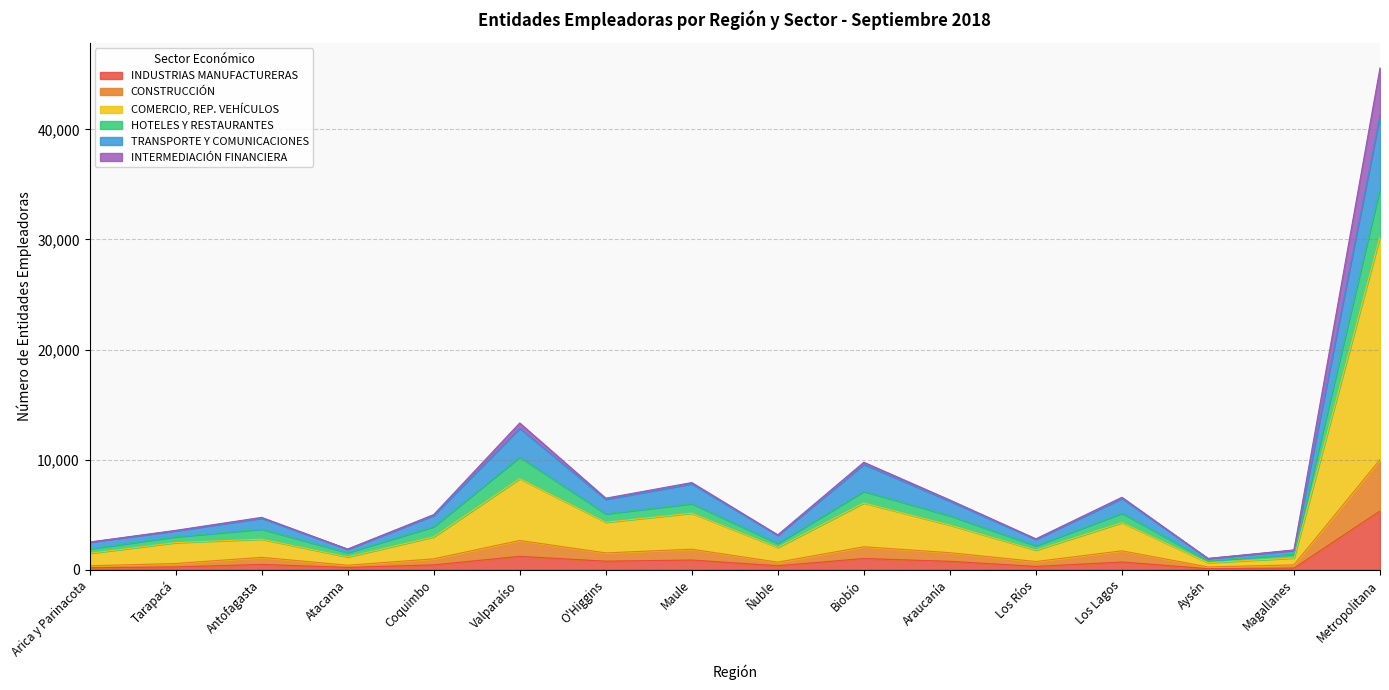

At which category is the sum across all series the highest?

Metropolitana